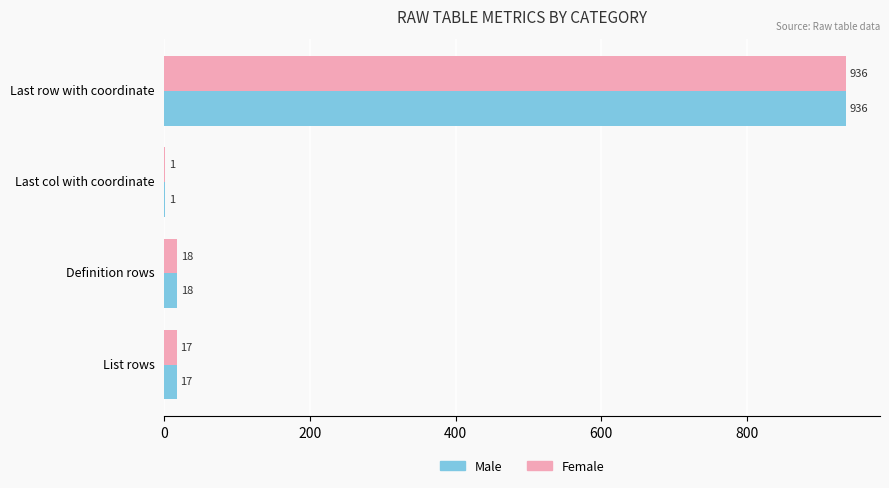

At which label is Female closest to 468?

Definition rows